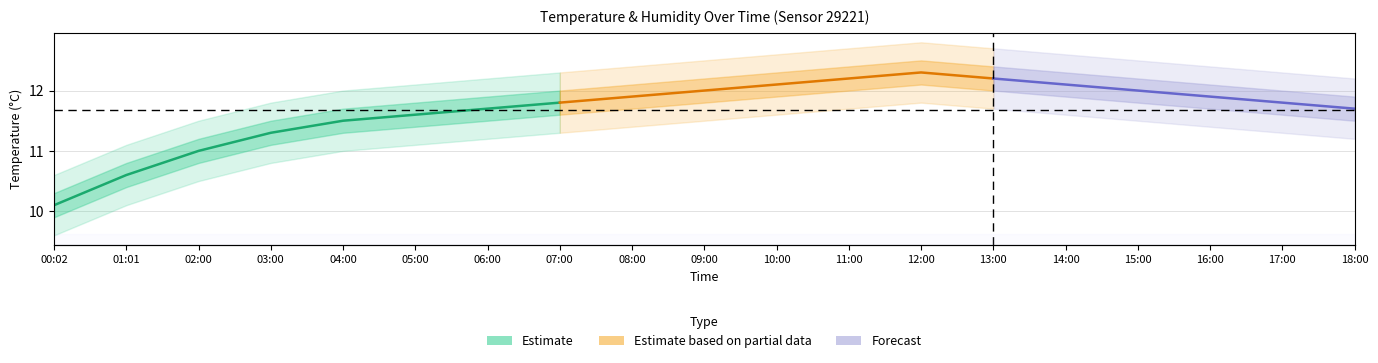

What is the sum of all values?

89.6